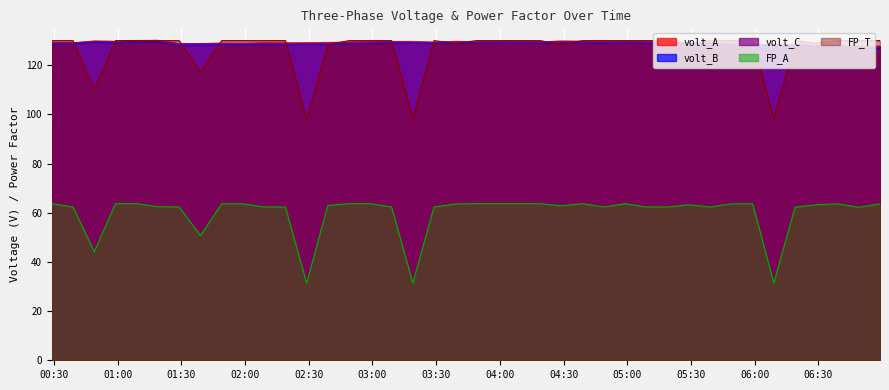

In volt_B, how many points are lower than both neighbors (excluding endpoints)?

10